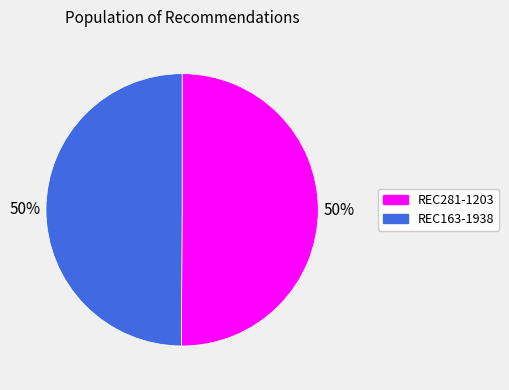

What is the ratio of the value at REC281-1203 to the value at REC163-1938?

1.0